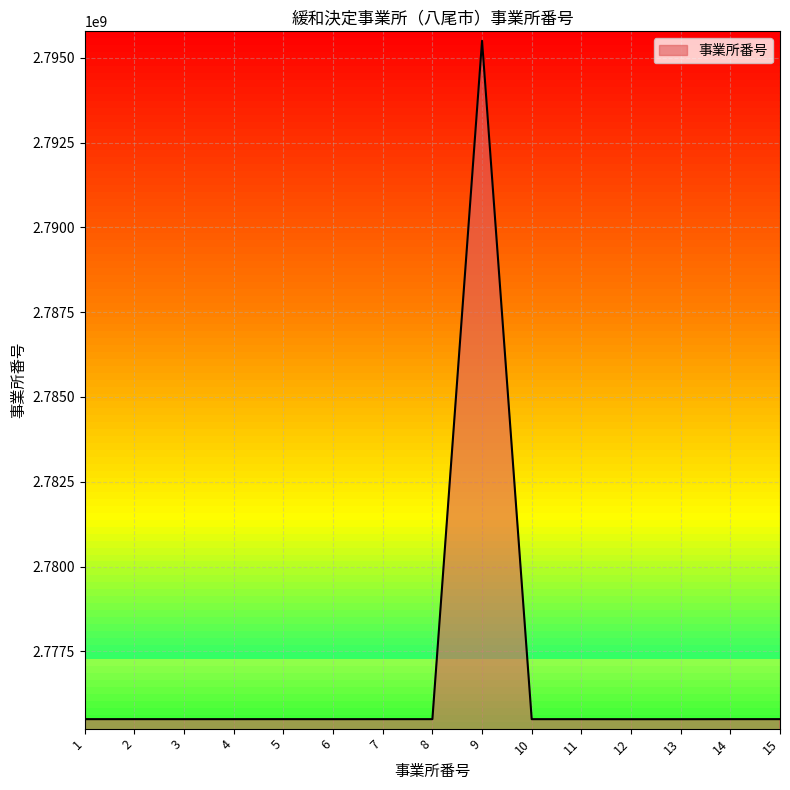

Approximately how many times larger is the value at 13 compared to 2?

1.0